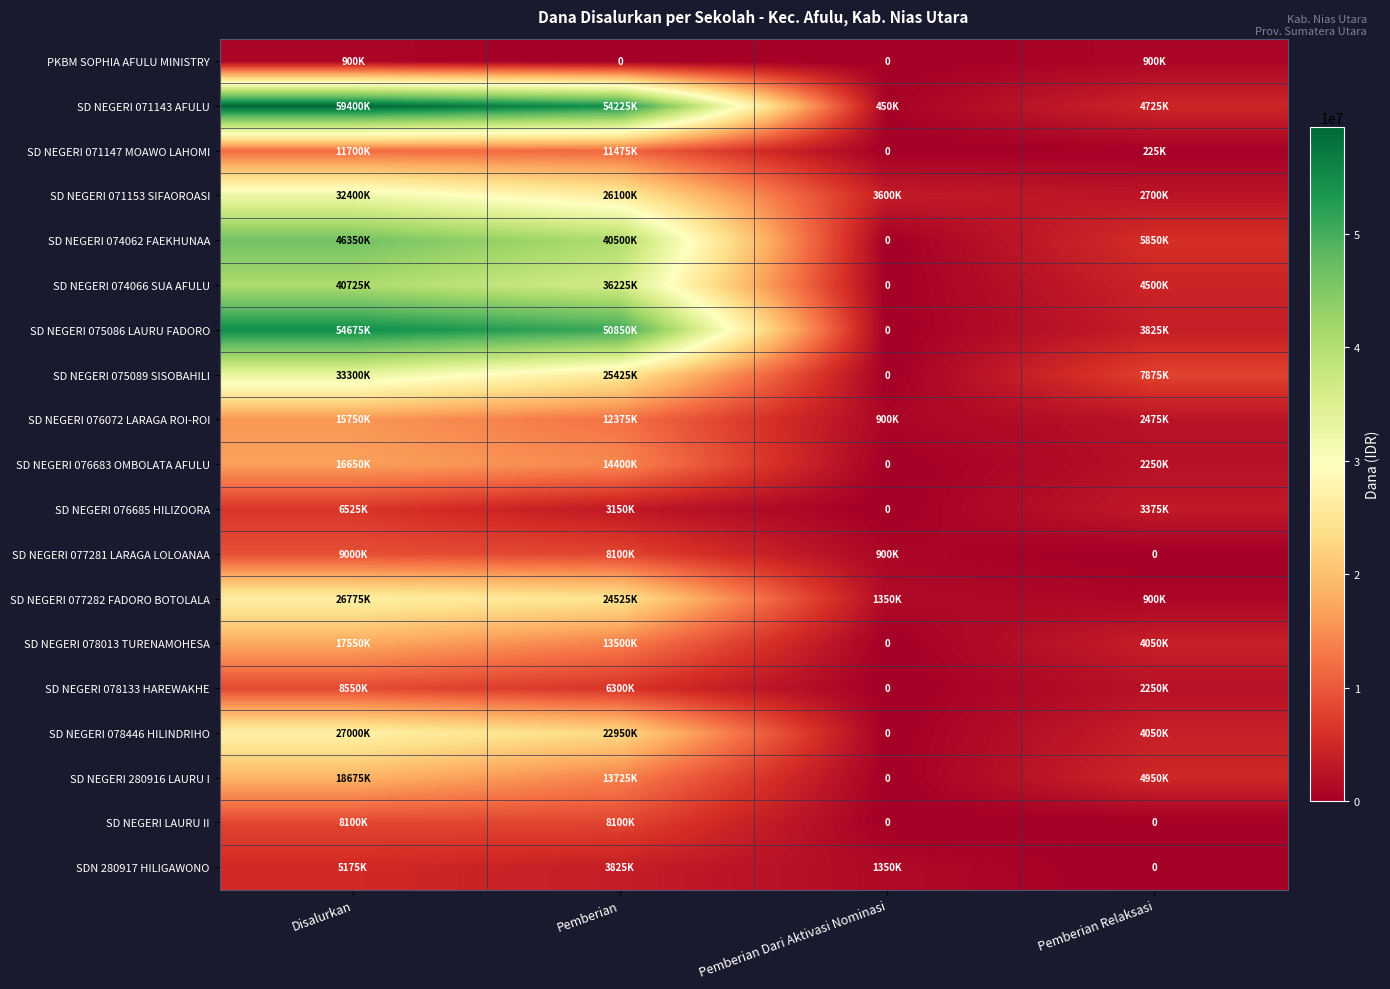

What is the difference between the maximum and minimum values in the SD NEGERI 076683 OMBOLATA AFULU series?

16650000